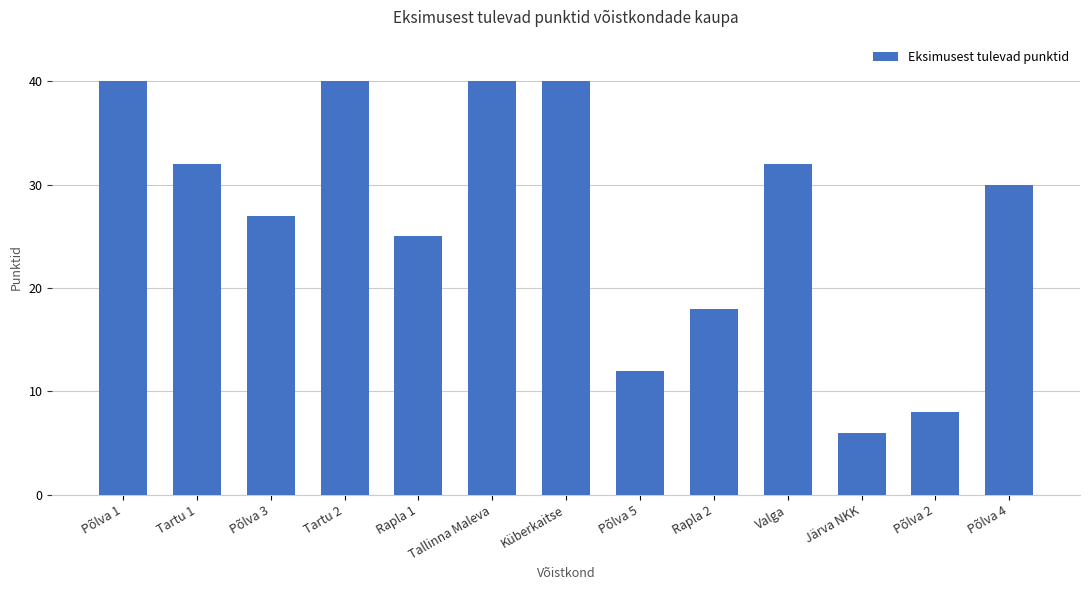

Reading left to right, list all the values displayed in this chart.

40	32	27	40	25	40	40	12	18	32	6	8	30